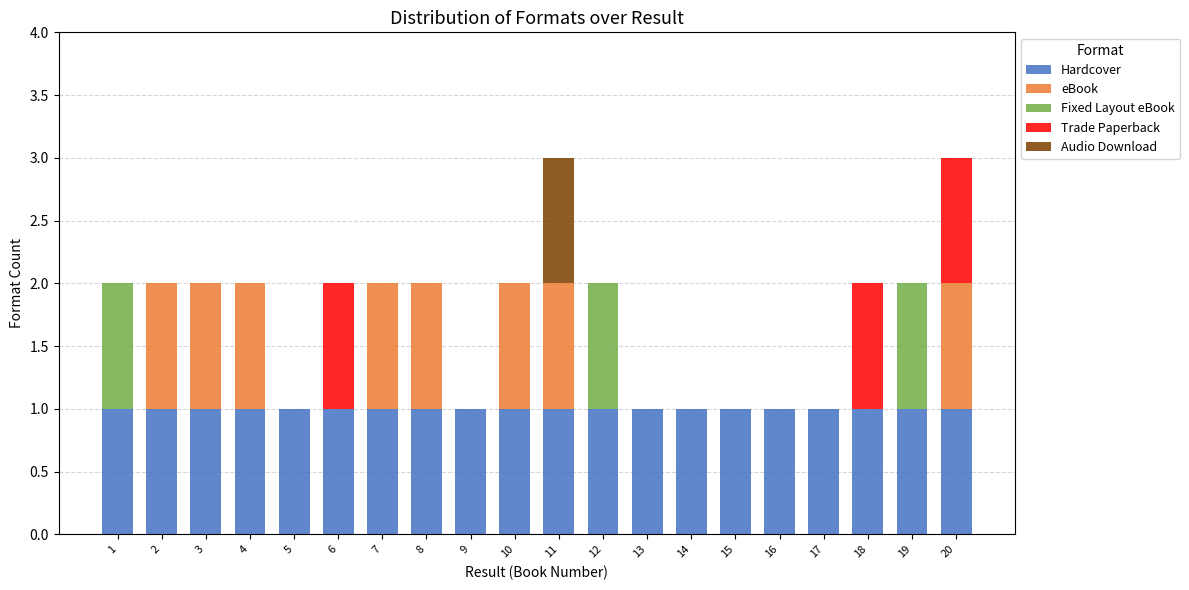

Count the number of categories in the chart.

20